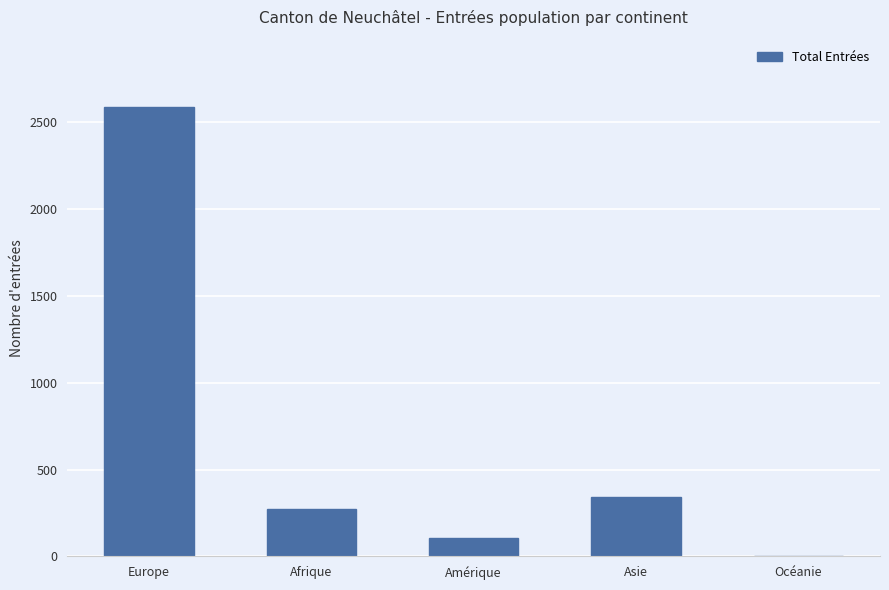

Which category has the highest value across all series?

Europe